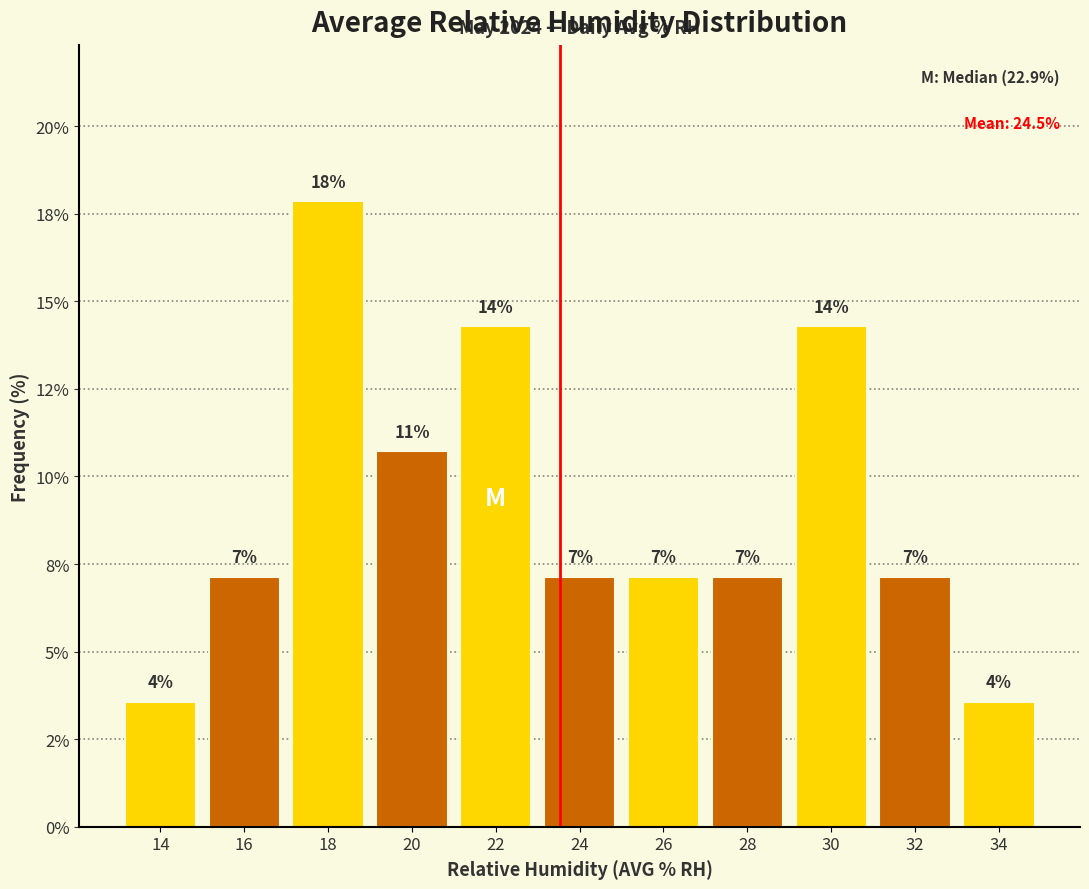

Does the chart contain any negative values?

No